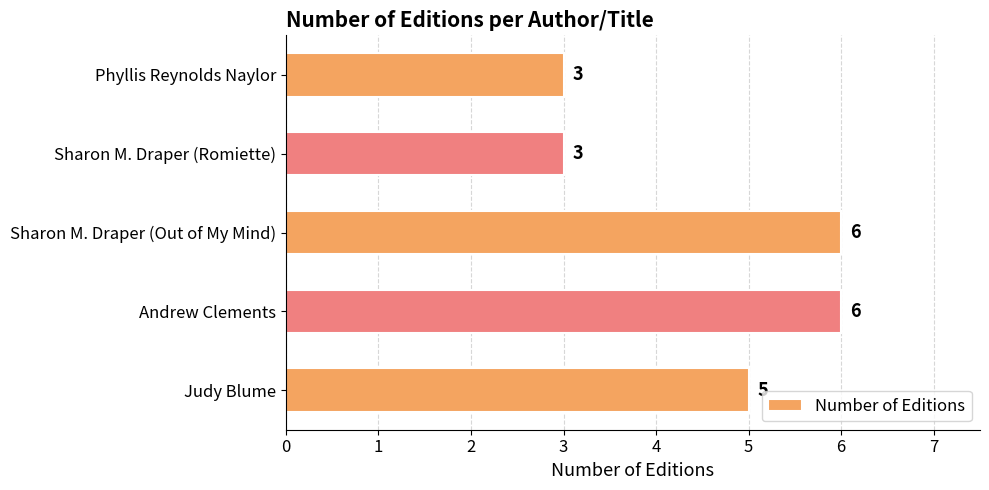

What is the smallest value displayed?

3